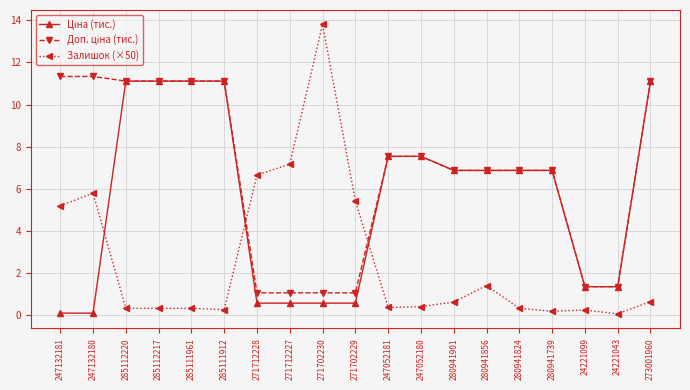

Is it true that Залишок (×50) equals 0.2 at 280941739?

True